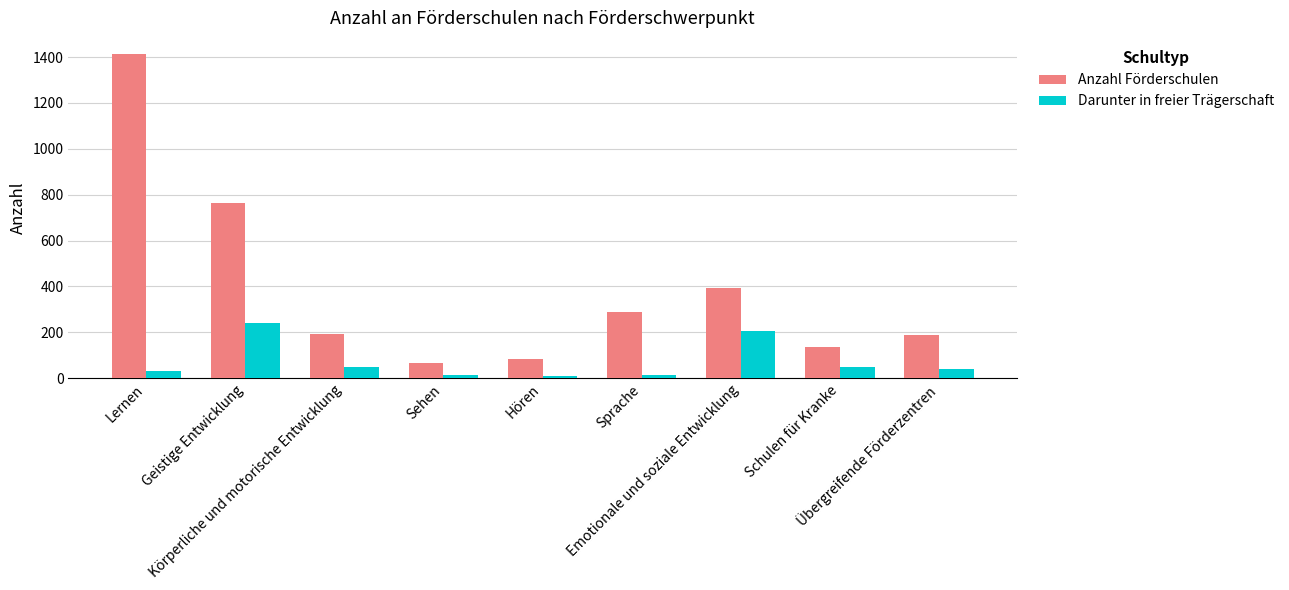

What is the value of the Darunter in freier Trägerschaft bar at the 7th from the left?

207